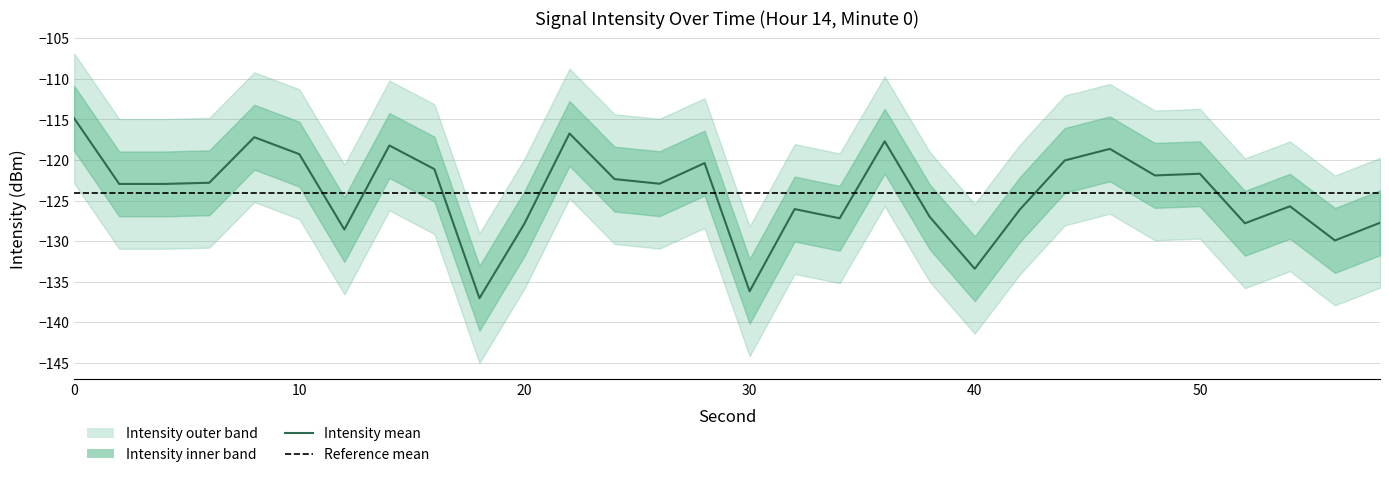

Where is intensity_lower nearest to the value -129?

54